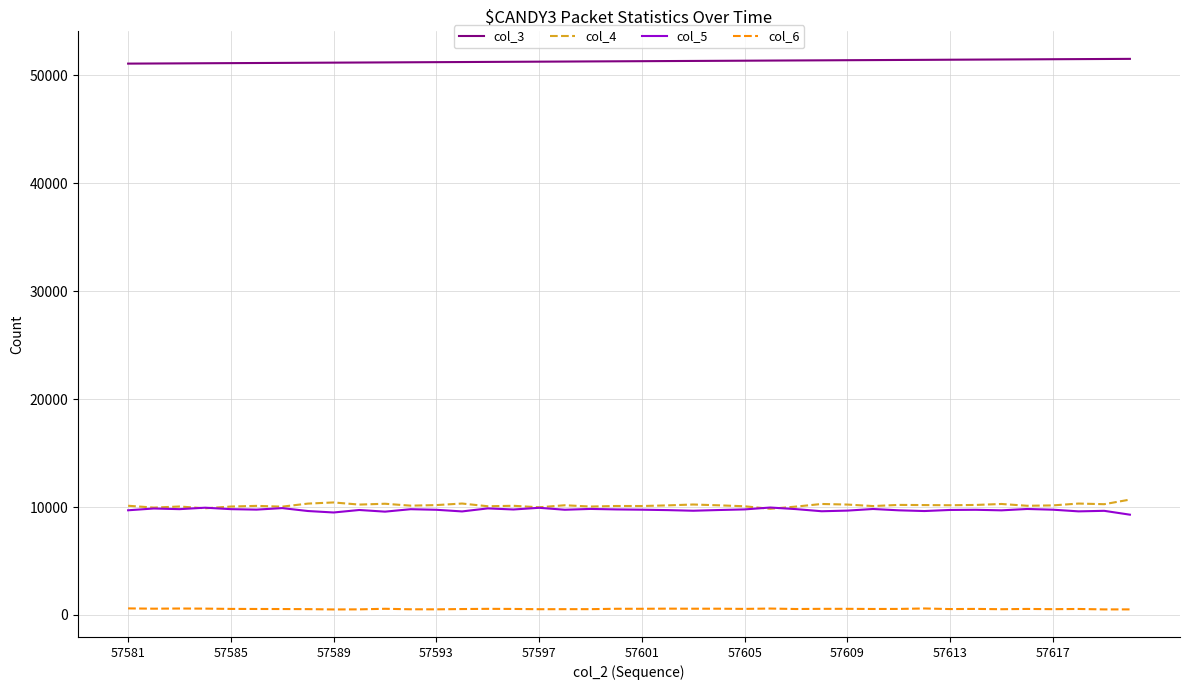

True or false: col_6 and col_5 cross at least once.

False